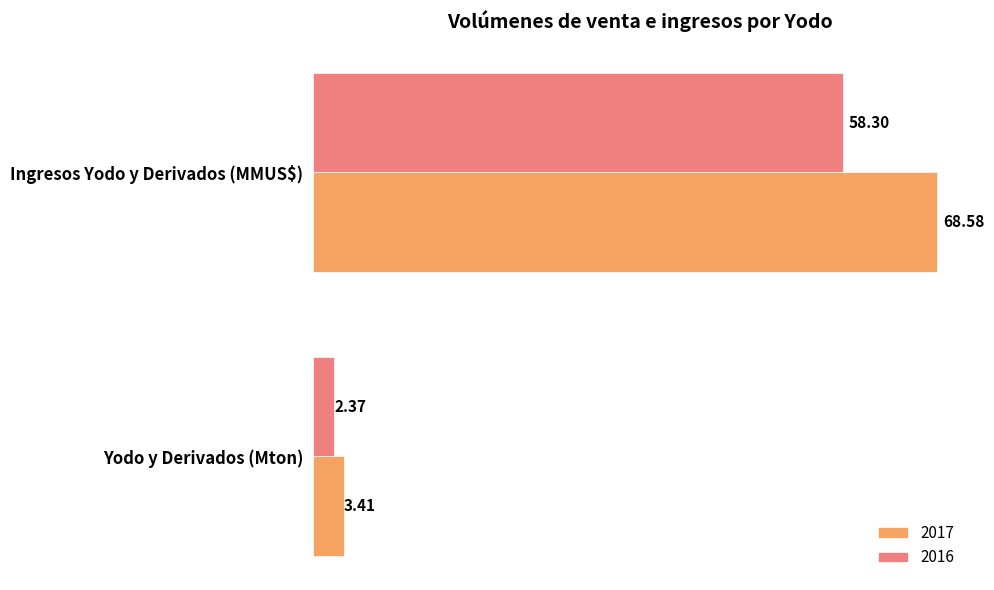

At which category is the sum across all series the highest?

Ingresos Yodo y Derivados (MMUS$)